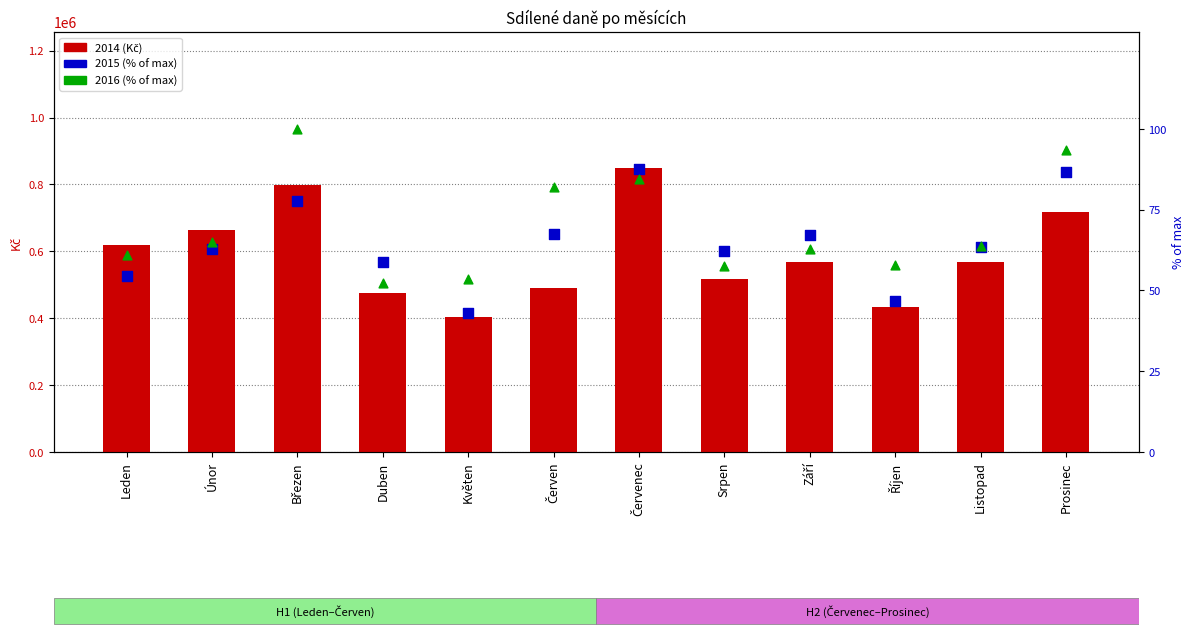

Which series contains the highest Y value?

2016 (% of max)